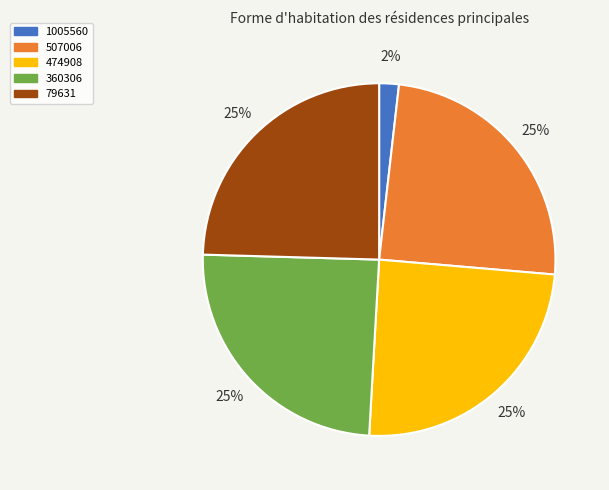

What is the ratio of the value at 474908 to the value at 360306?

1.0